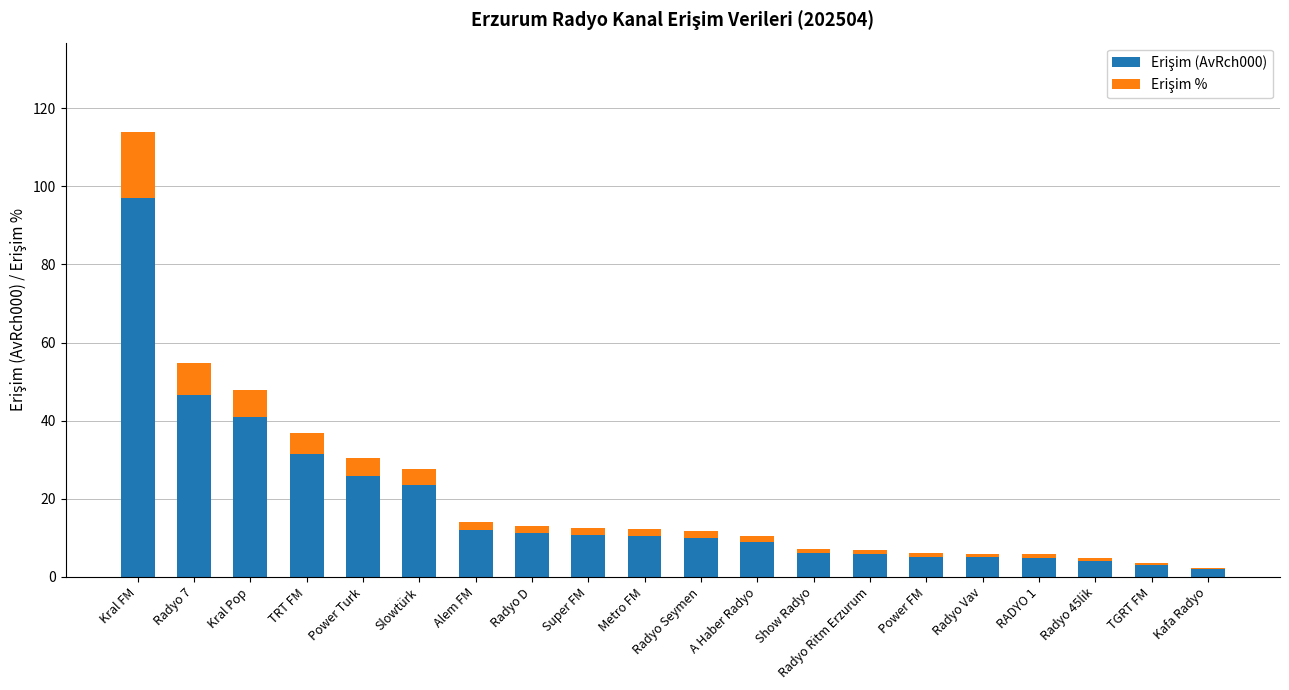

What is the total value across all series at Kral FM?

114.0